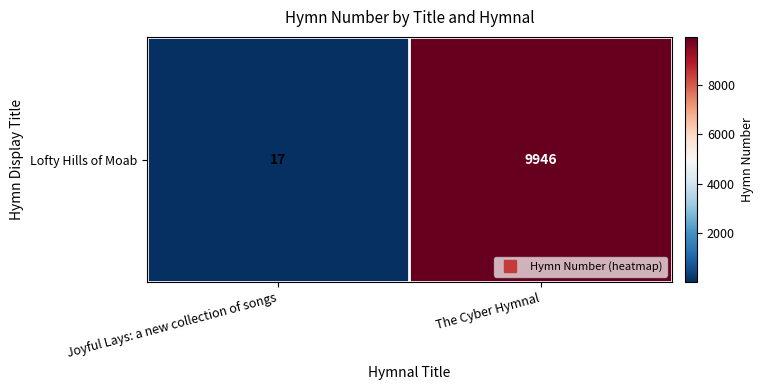

Reading right to left, list all the values displayed in this chart.

9946	17